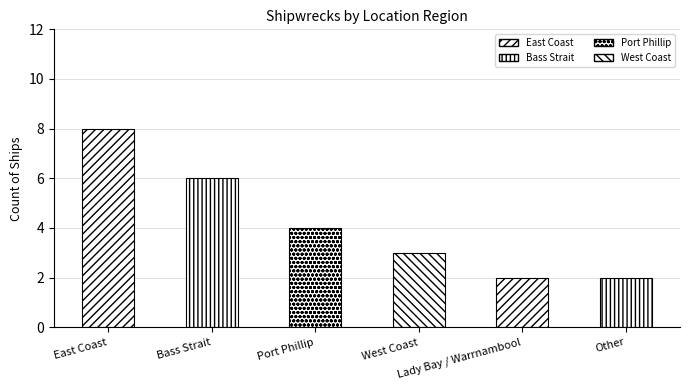

What is the smallest value displayed?

2